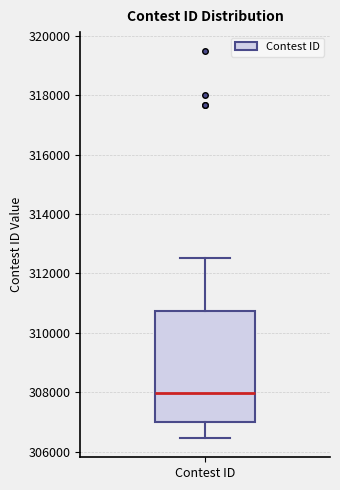

Transcribe this box plot: give where the median line is, the range the box spans, and where the two whiskers end, as read against the y-axis. The values are not printed on the chart, so give them approximately, as read against the axis.

median 308000, box 307000 to 310800, whiskers 306400 to 312600